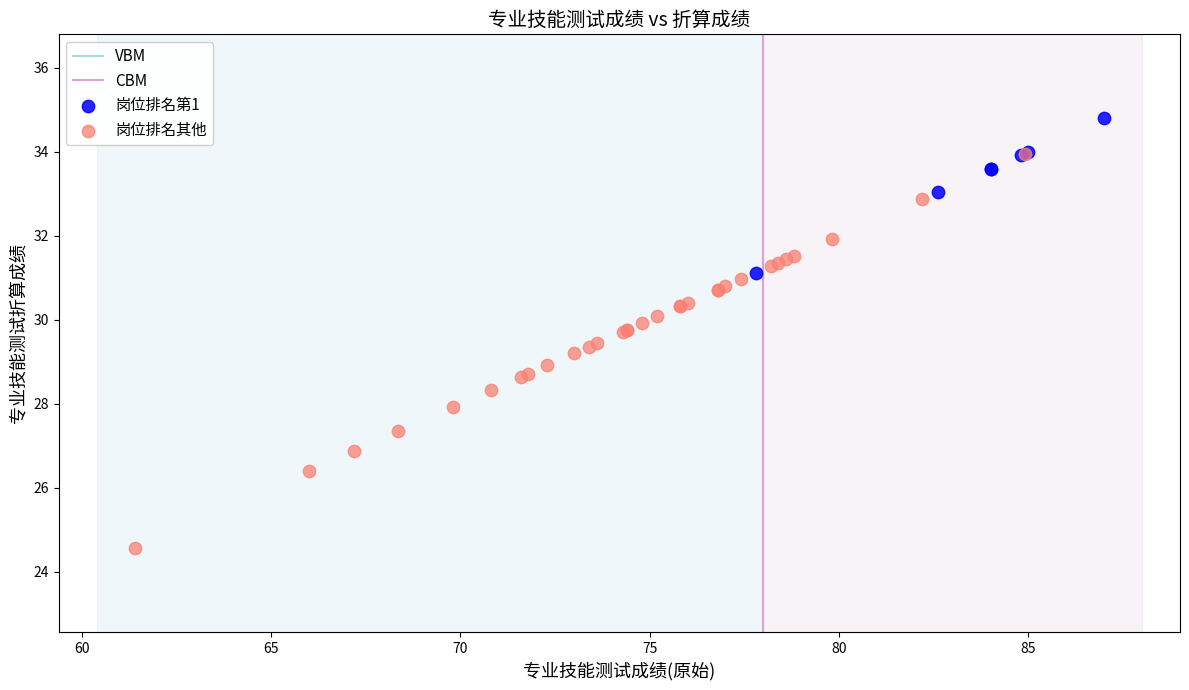

Which series has the largest Y range (max minus min)?

岗位排名其他